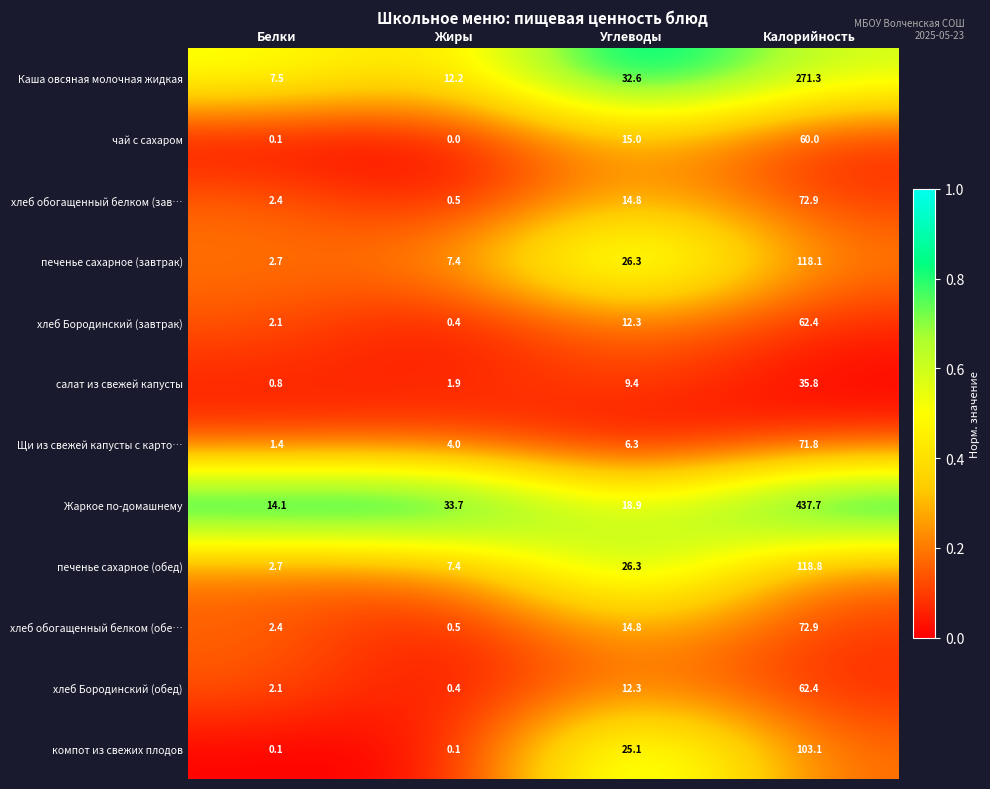

At which category is the sum across all series the highest?

Калорийность